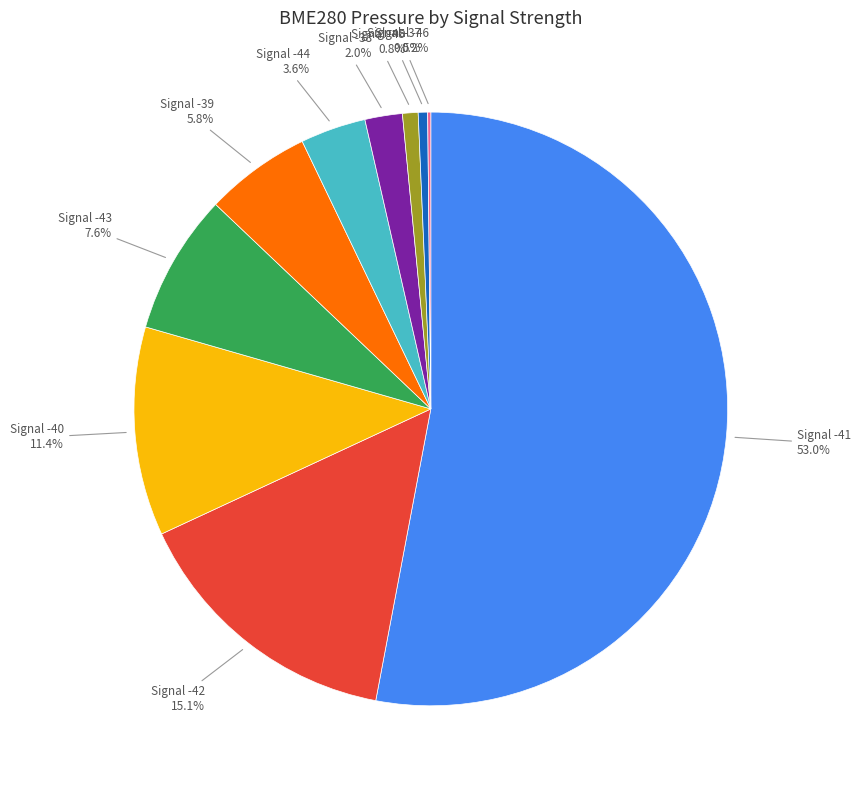

Is there any slice that represents more than half of the pie?

Yes